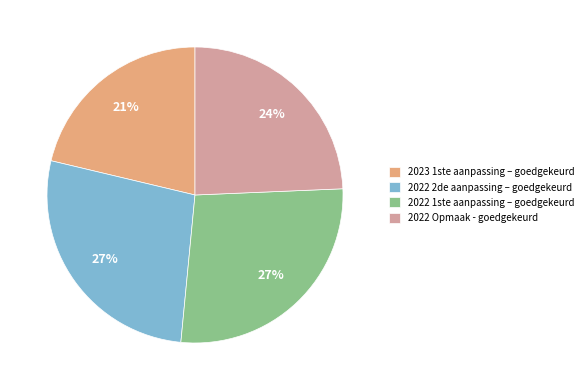

Is 2023 1ste aanpassing – goedgekeurd the majority of the pie?

No